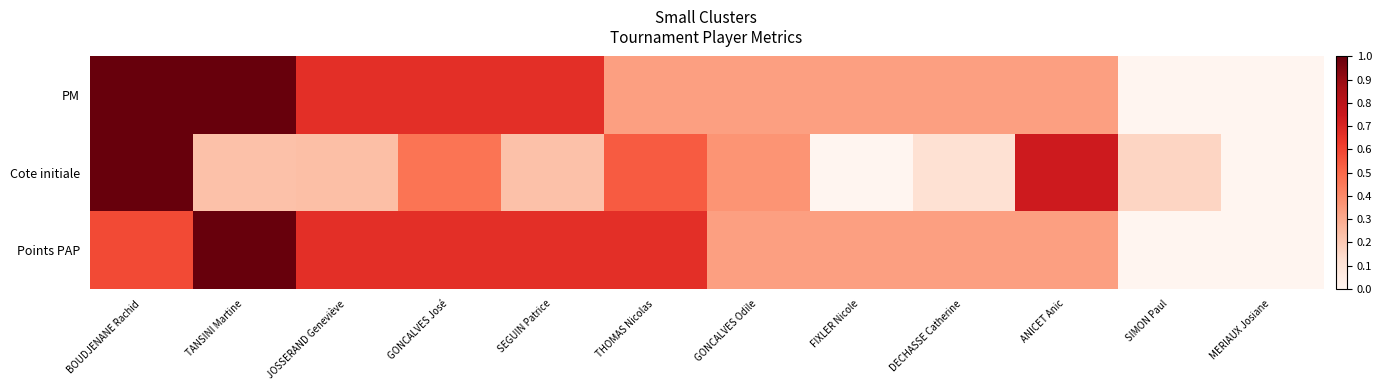

At which category does the chart reach its peak across all series?

BOUDJENANE Rachid